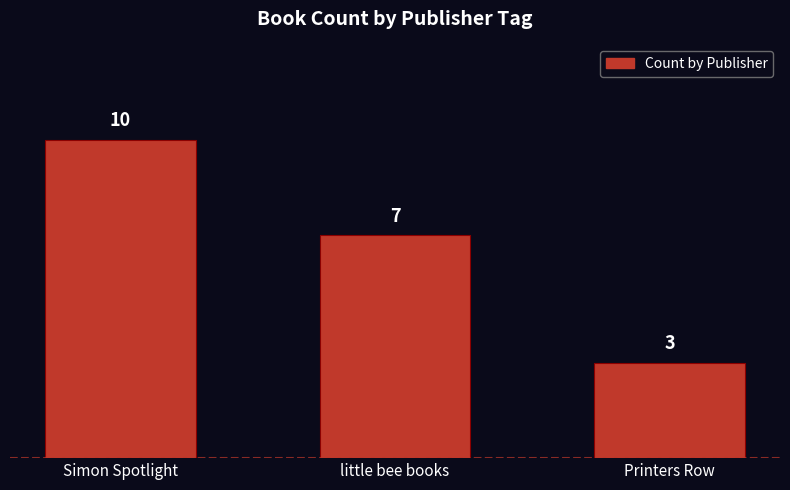

Between Simon Spotlight and Printers Row, which is larger?

Simon Spotlight